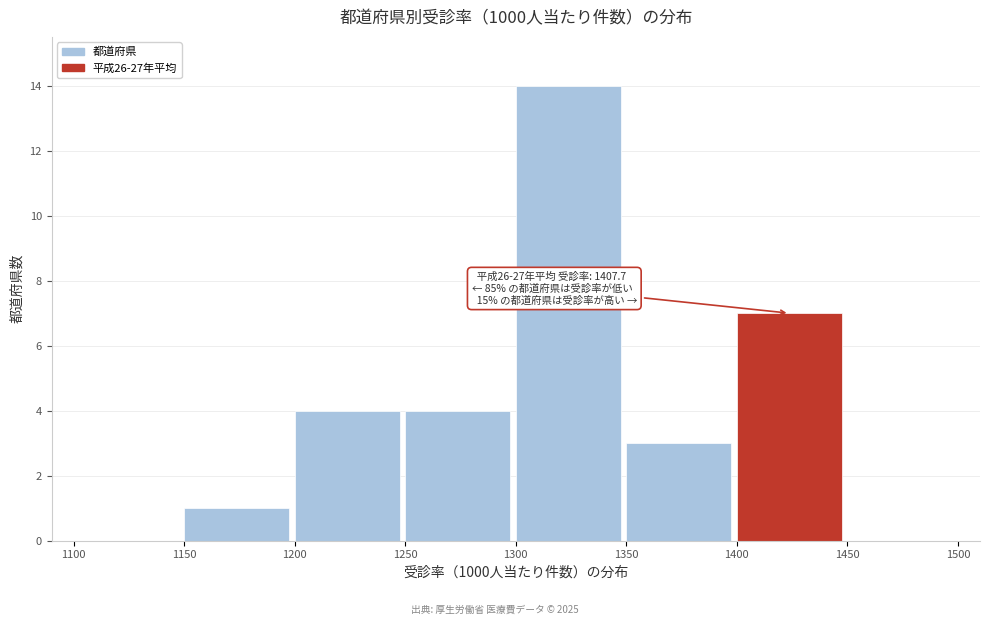

Over which range of the x-axis is the bar tallest?

1300 to 1350